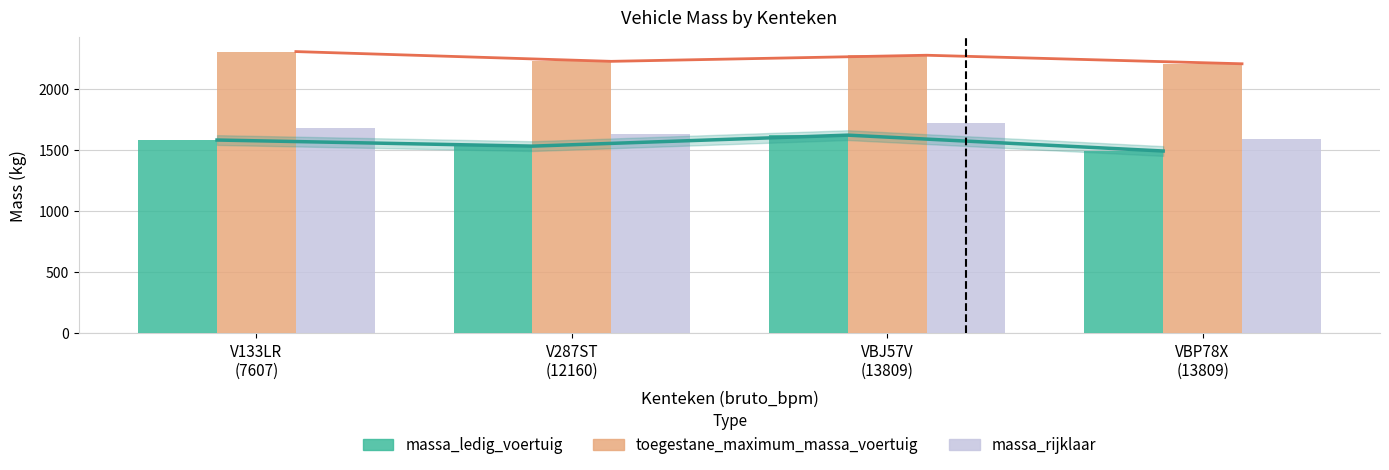

Reading left to right, list all the values displayed in this chart.

massa_ledig_voertuig: V133LR
(7607)=1585	V287ST
(12160)=1535	VBJ57V
(13809)=1625	VBP78X
(13809)=1495
toegestane_maximum_massa_voertuig: V133LR
(7607)=2310	V287ST
(12160)=2230	VBJ57V
(13809)=2280	VBP78X
(13809)=2210
massa_rijklaar: V133LR
(7607)=1685	V287ST
(12160)=1635	VBJ57V
(13809)=1725	VBP78X
(13809)=1595